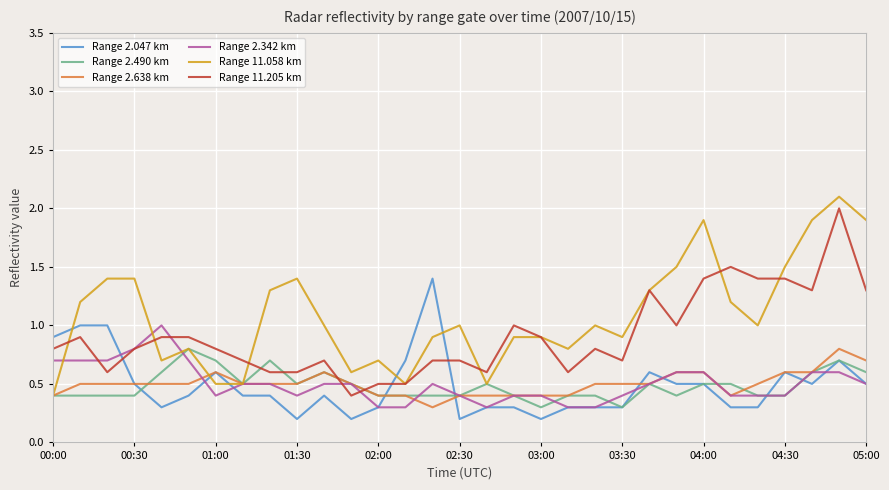

What is the minimum value for Range 11.058 km?

0.4